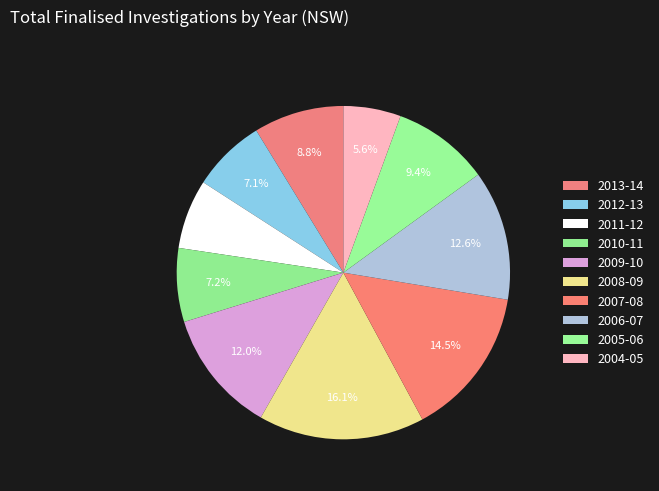

How many slices are in this pie chart?

10